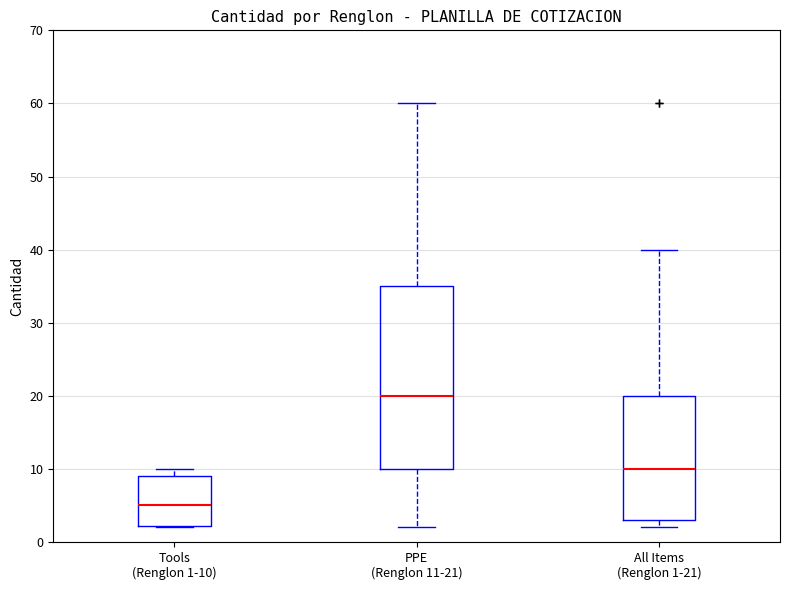

Reading left to right, read every box against the y-axis: the position of its median line, the range the box covers, and the ends of its whiskers. The values are not printed on the chart, so give them approximately, as read against the axis.

Tools (Renglon 1-10): median 5, box 2 to 9, whiskers 2 to 10
PPE (Renglon 11-21): median 20, box 10 to 35, whiskers 2 to 60
All Items (Renglon 1-21): median 10, box 3 to 20, whiskers 2 to 40